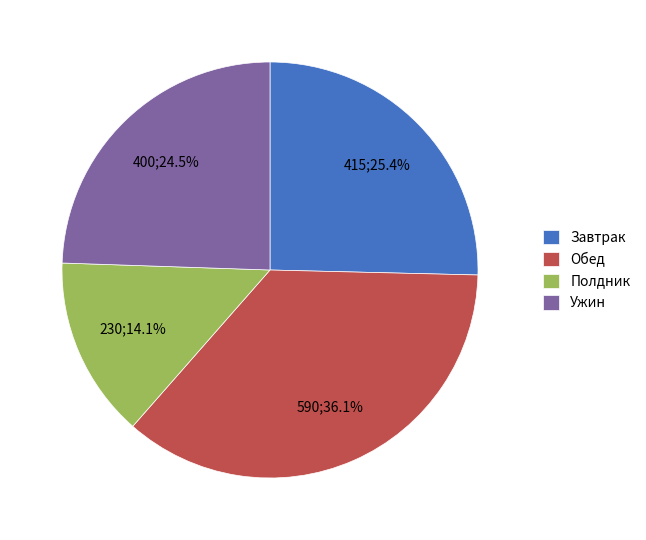

What is the ratio of the value at Завтрак to the value at Полдник?

1.8